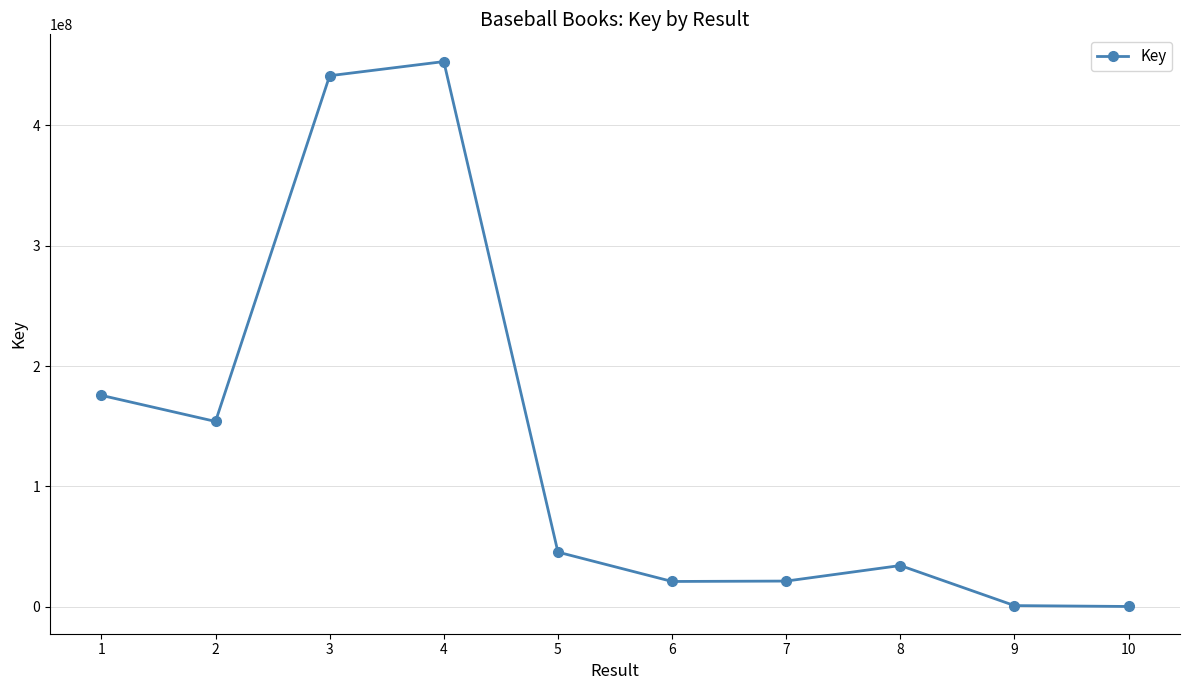

What is the sum of all values?

1347438558